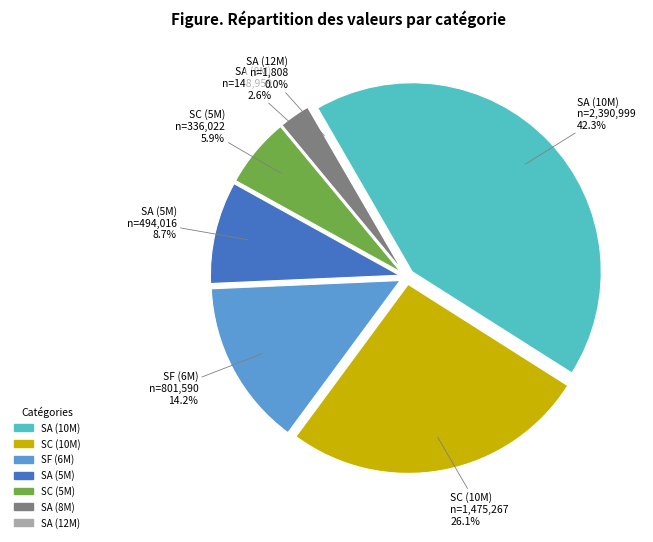

Does any single category account for the majority?

No